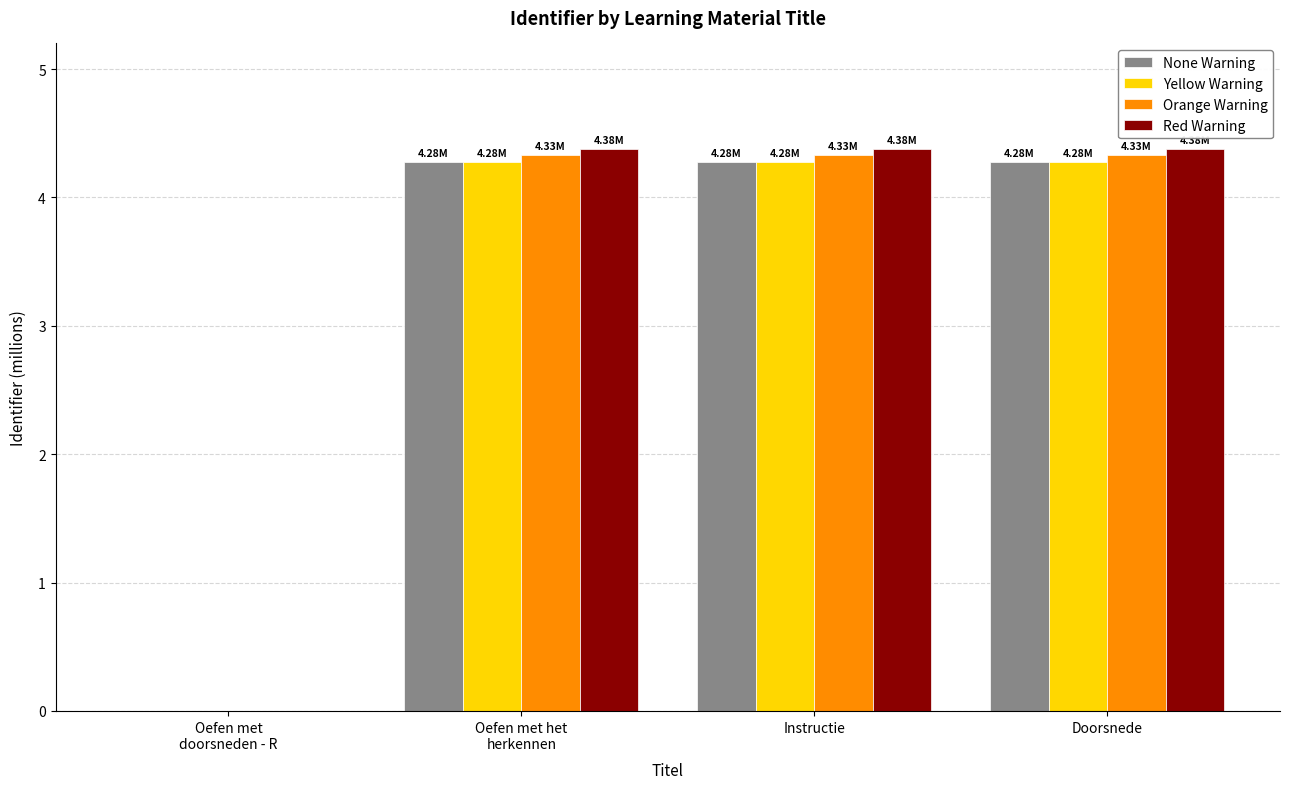

At which label does None Warning first exceed 4?

Oefen met het
herkennen